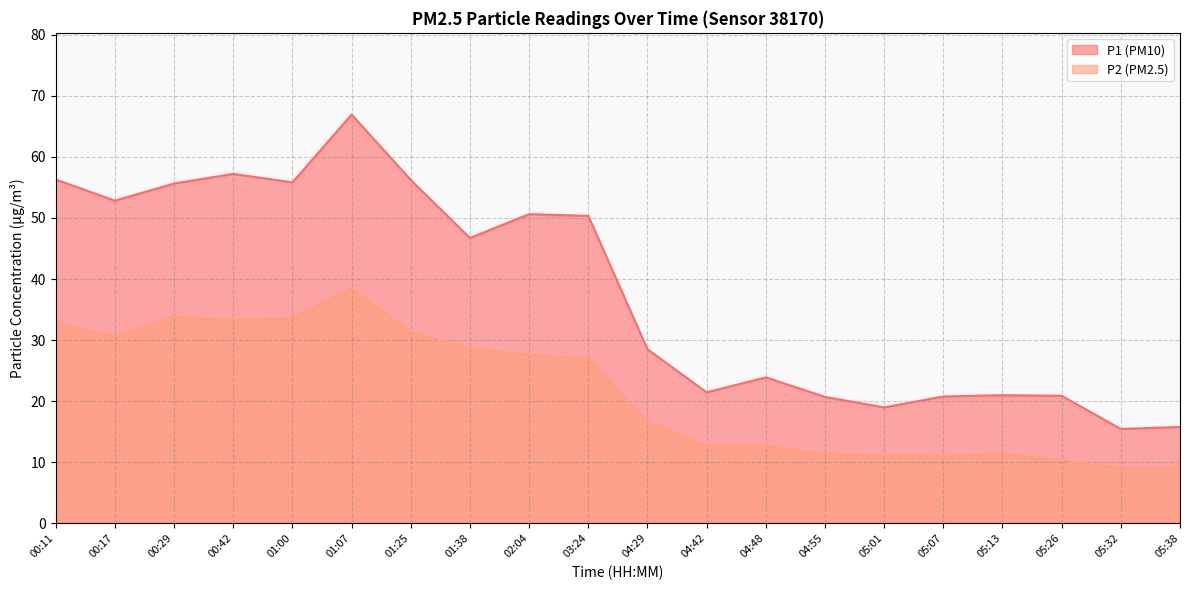

What position from the right is 05:07?

5